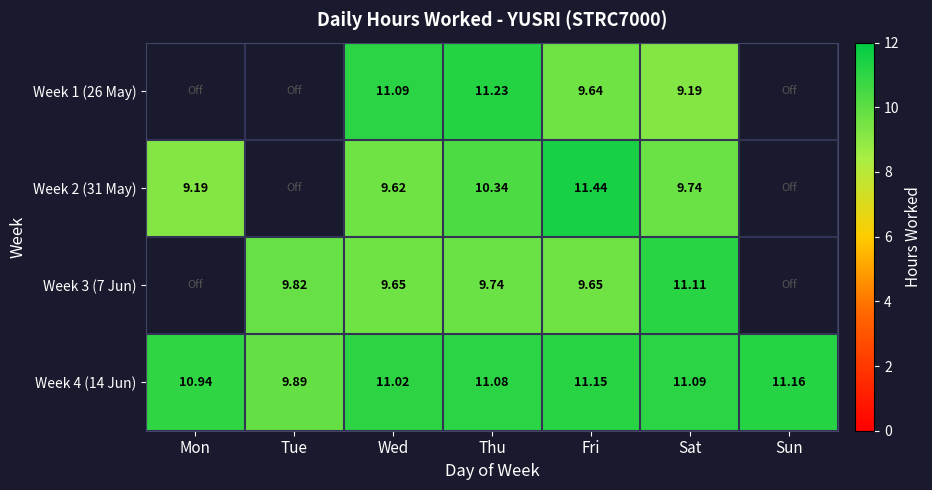

At which label is Week 4 (14 Jun) closest to 10?

Tue